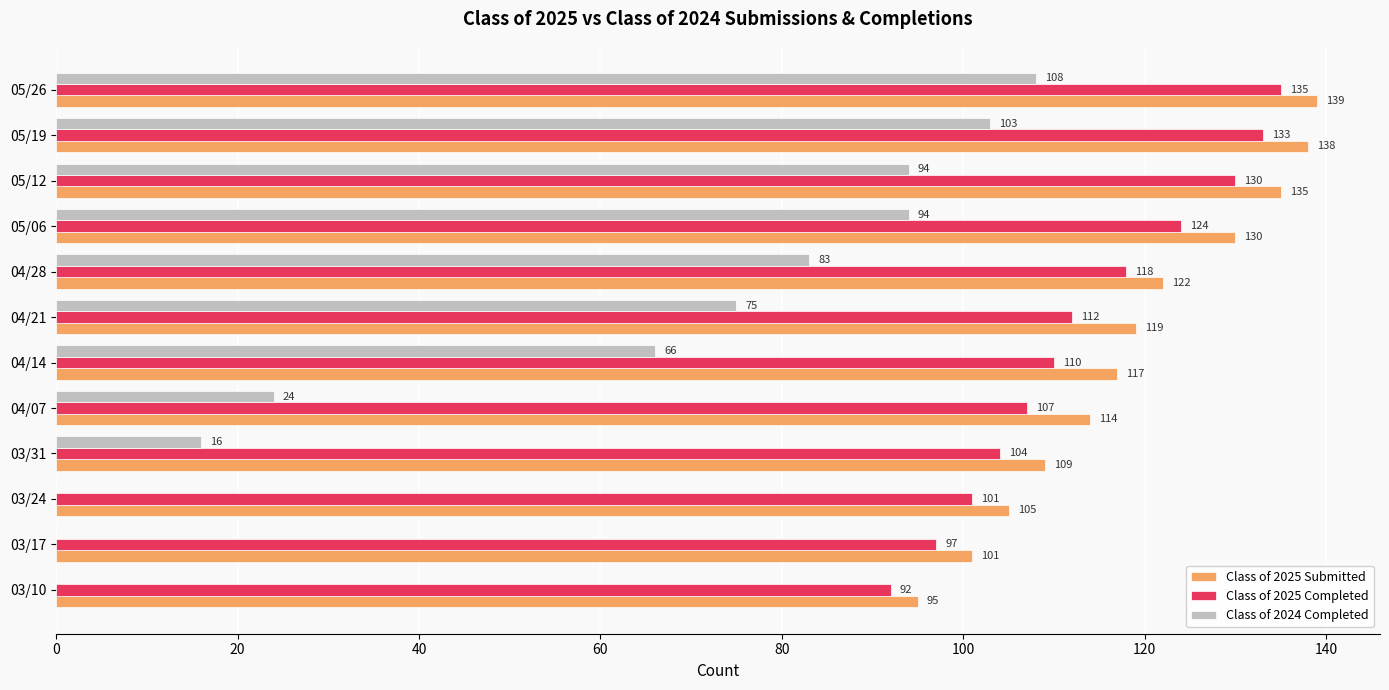

Between 05/19 and 04/07, which series saw the biggest shift?

Class of 2024 Completed